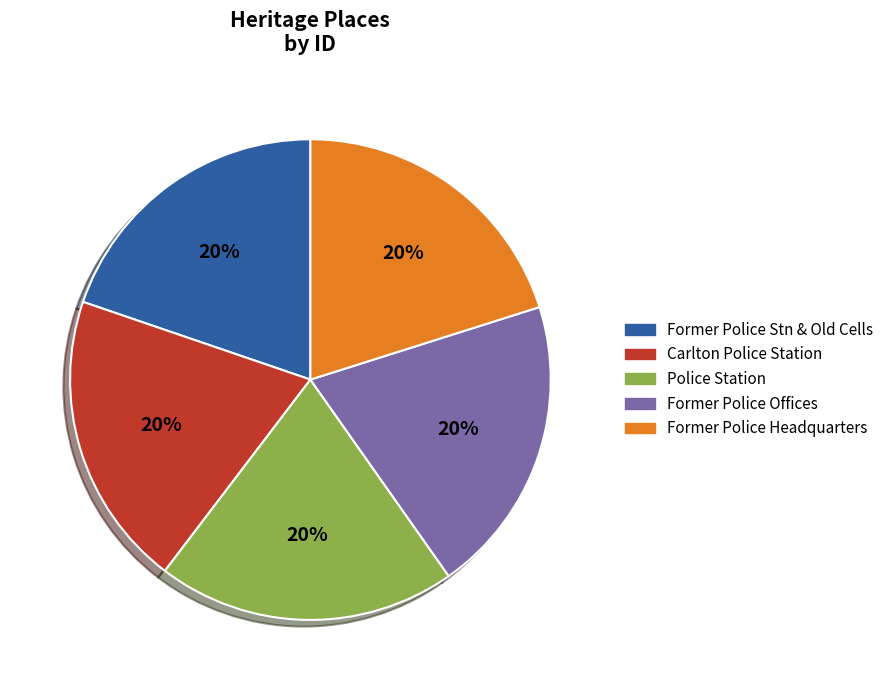

To the nearest percent, what is the average slice percentage?

20%